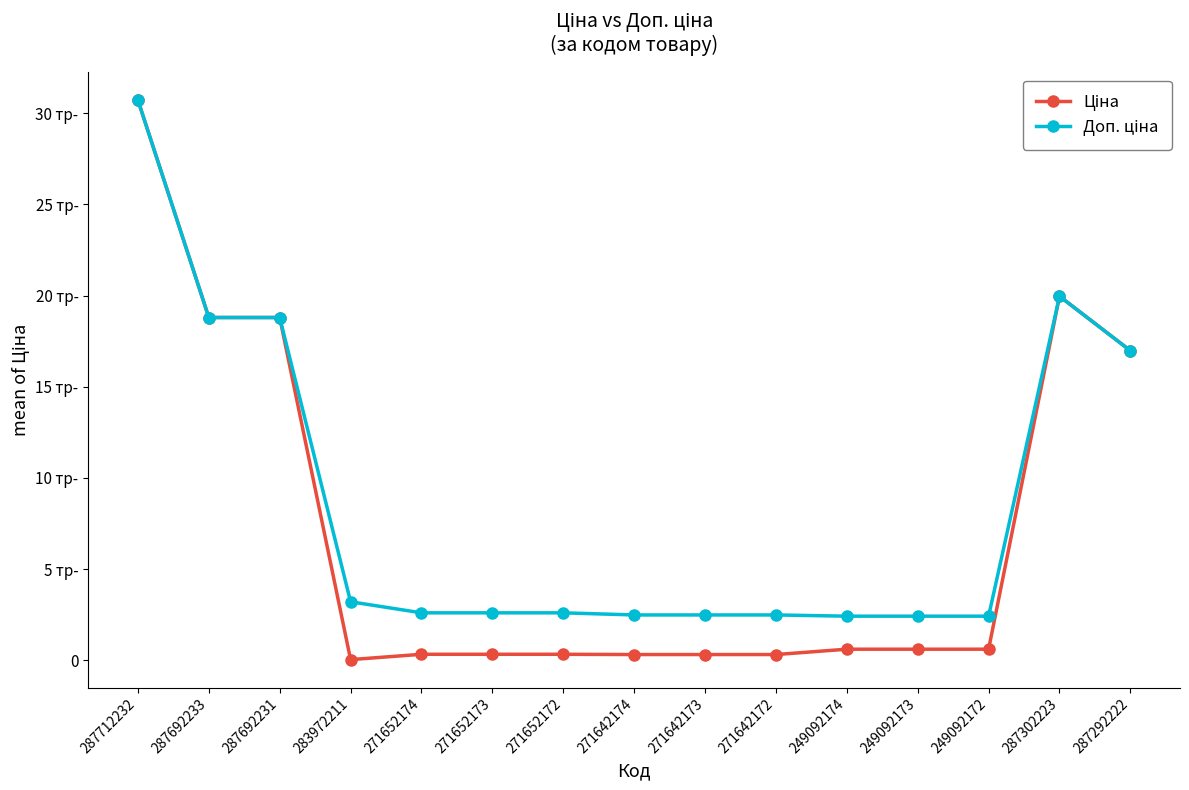

Does the chart have visible grid lines?

No